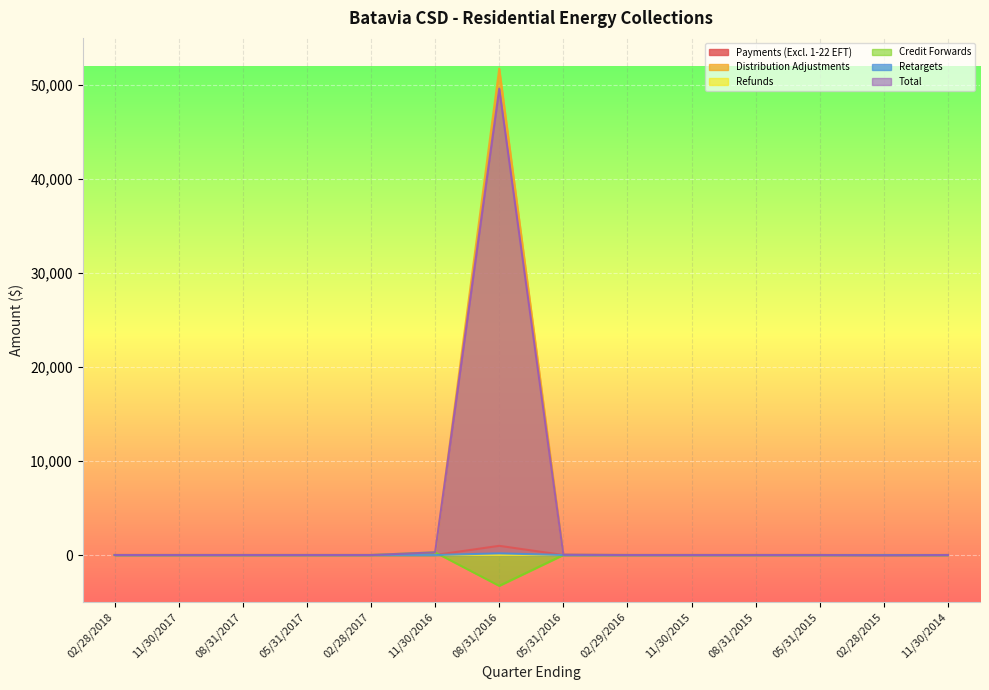

How many series are shown in this chart?

6